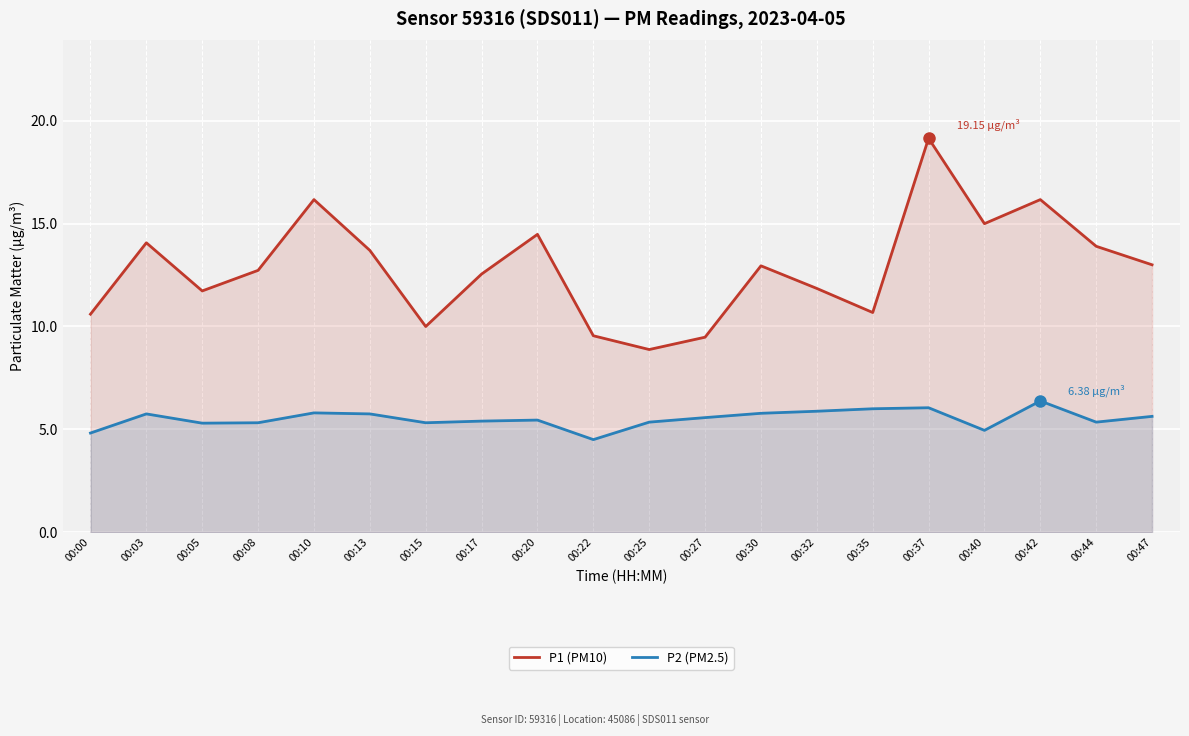

Where does the P2 (PM2.5) series first go above 5?

00:03